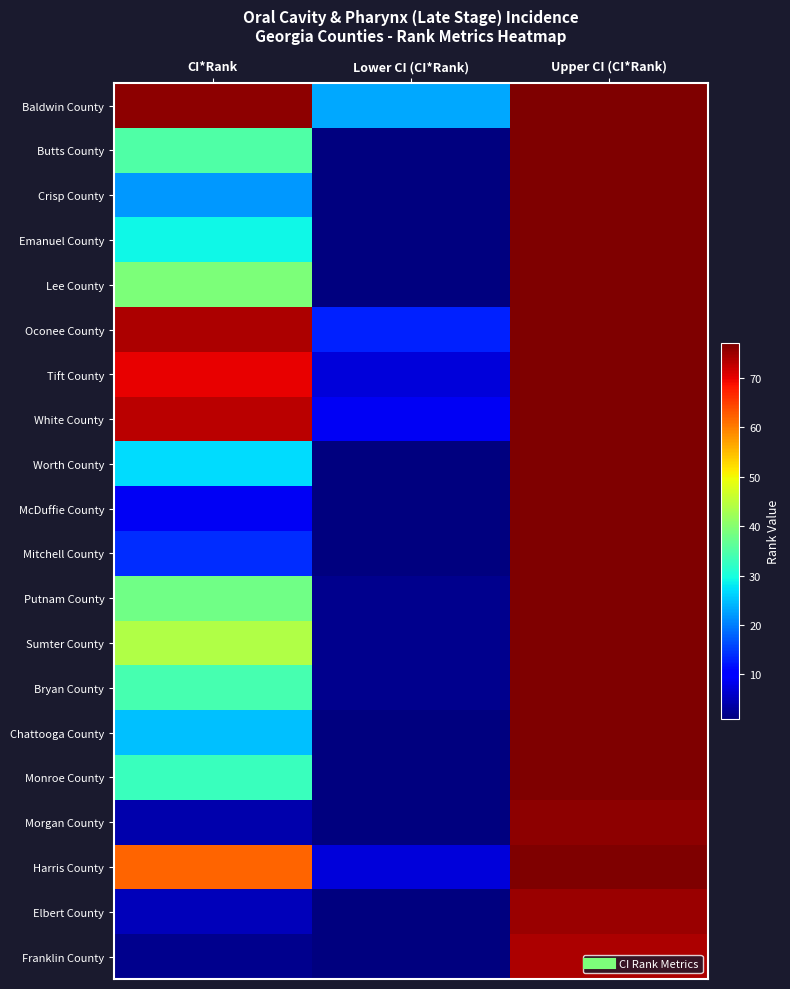

Which label corresponds to the smallest value in the chart?

Lower CI (CI*Rank)